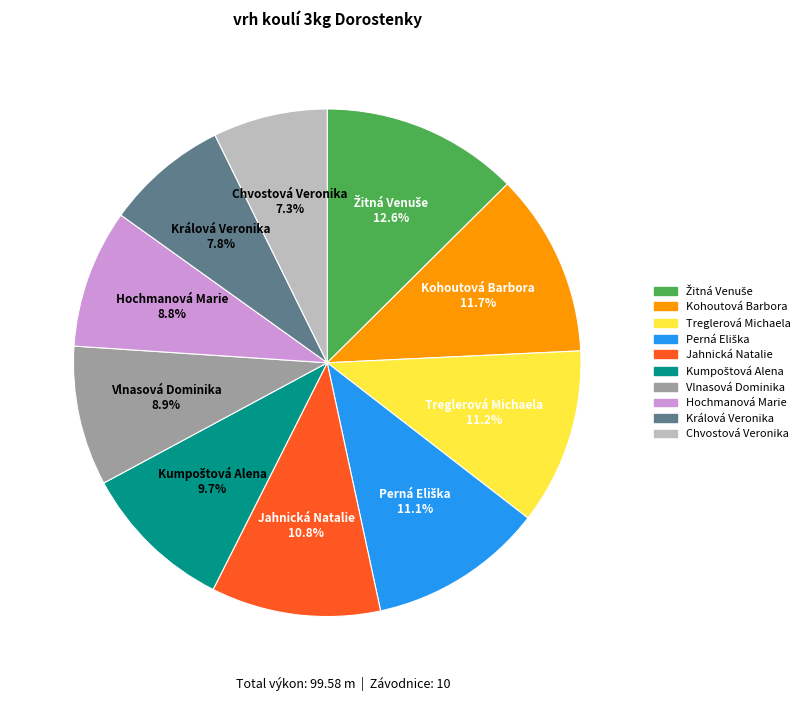

To the nearest percent, what is the difference between the Kohoutová Barbora and Vlnasová Dominika slice percentages?

3%